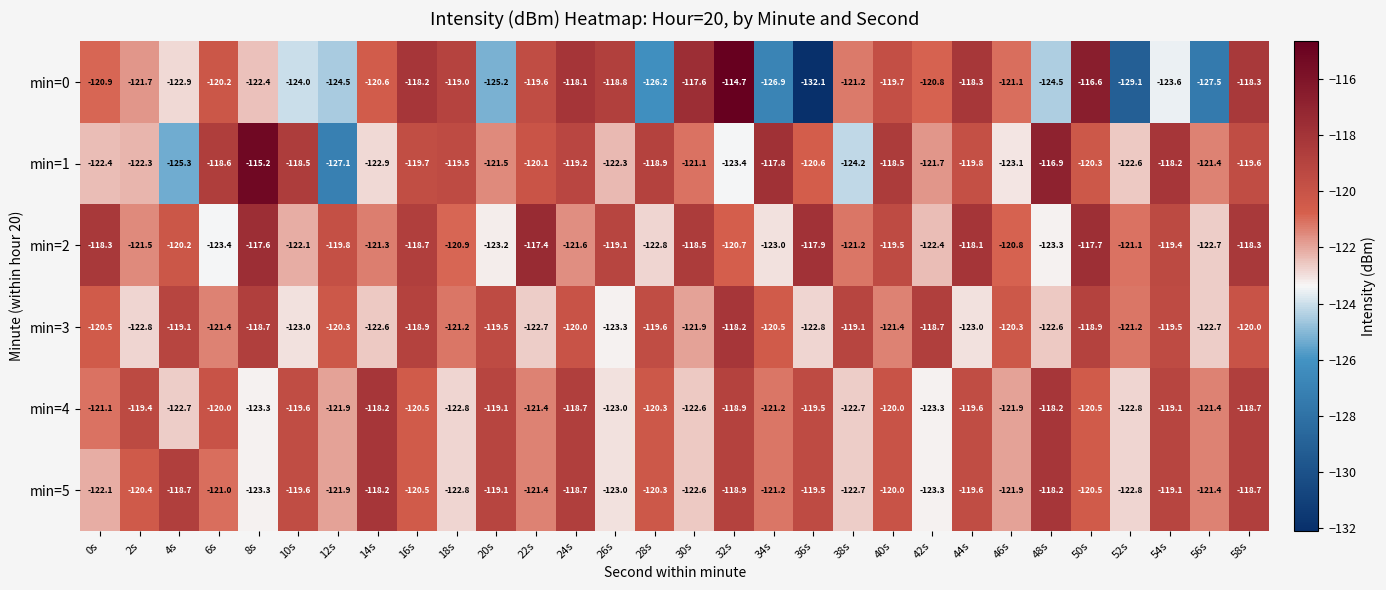

How many data points in min=4 are less than -120?

17